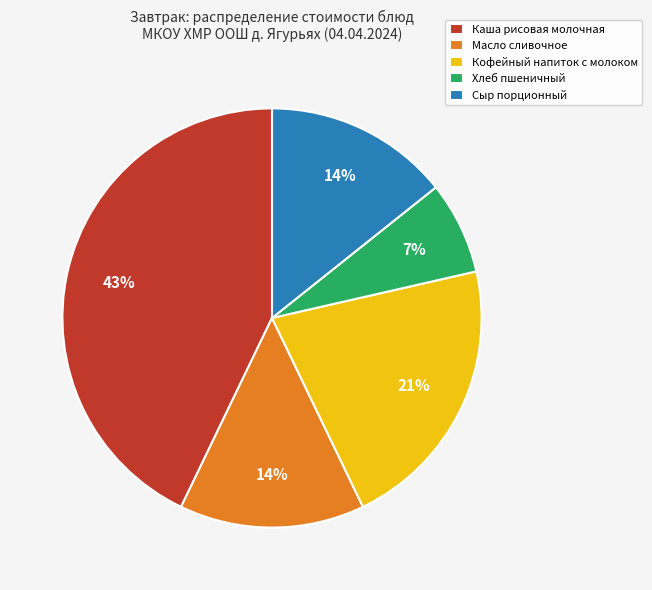

Is it true that Сыр порционный is 14% of the pie?

True